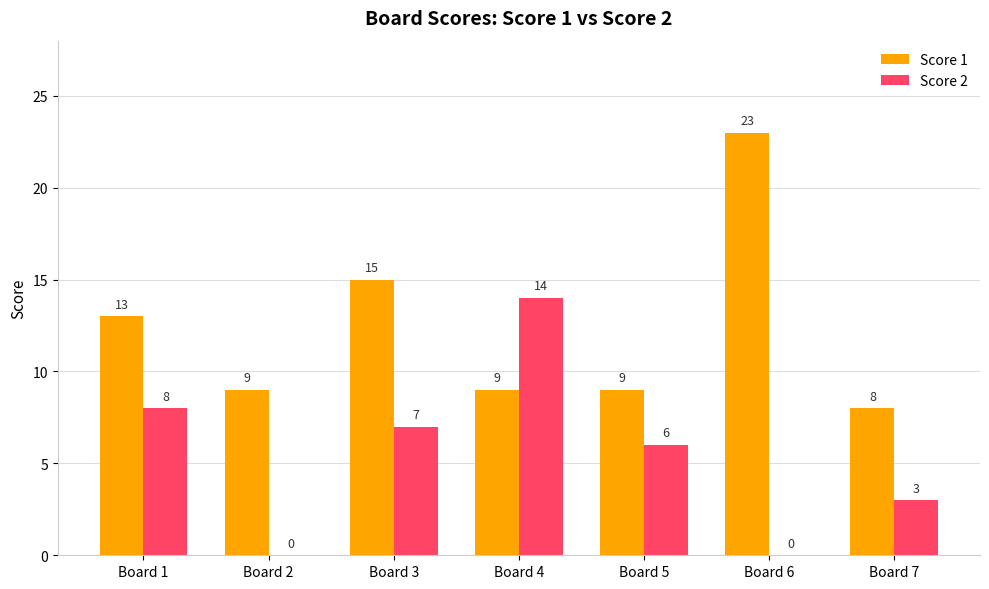

What is the sum of all Score 1 values?

86